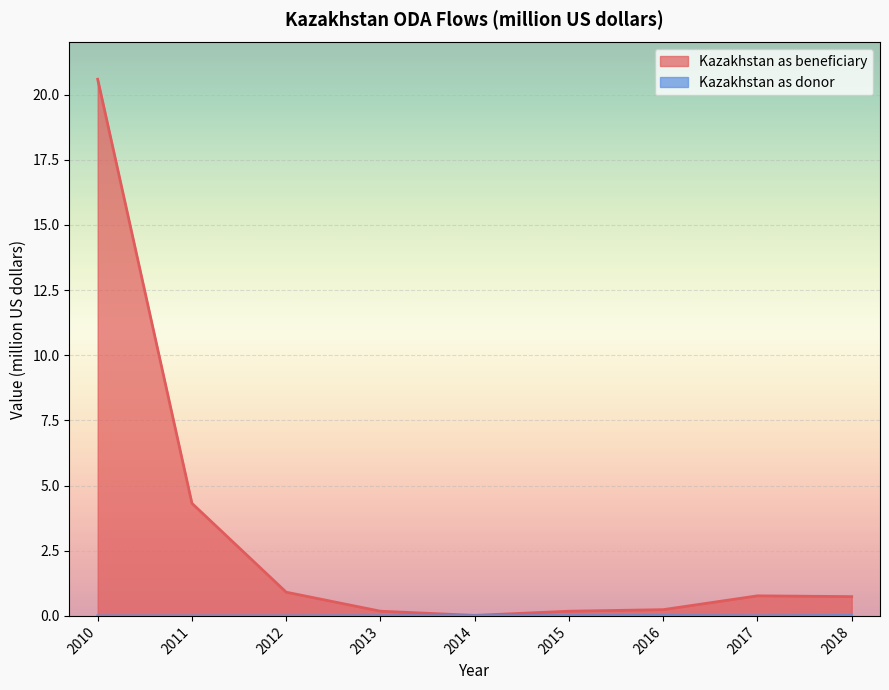

The value of Kazakhstan as donor at 2013 is 0.0. True or false?

False